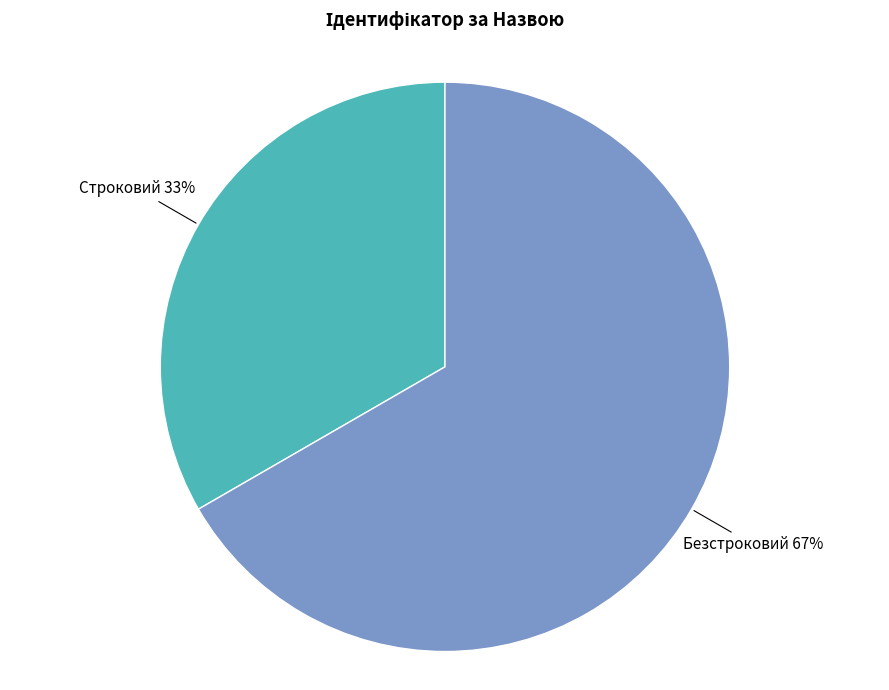

Is it true that Безстроковий is 80% of the pie?

False